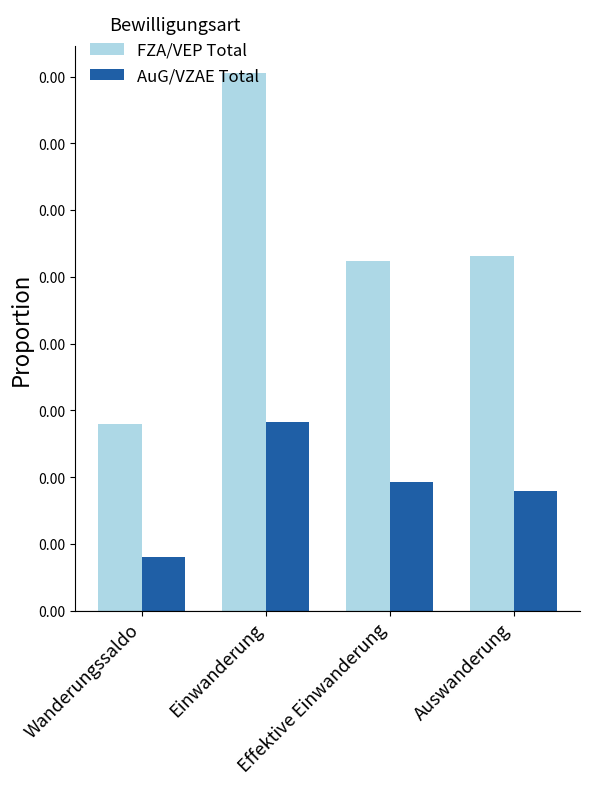

What position from the right is Auswanderung?

1